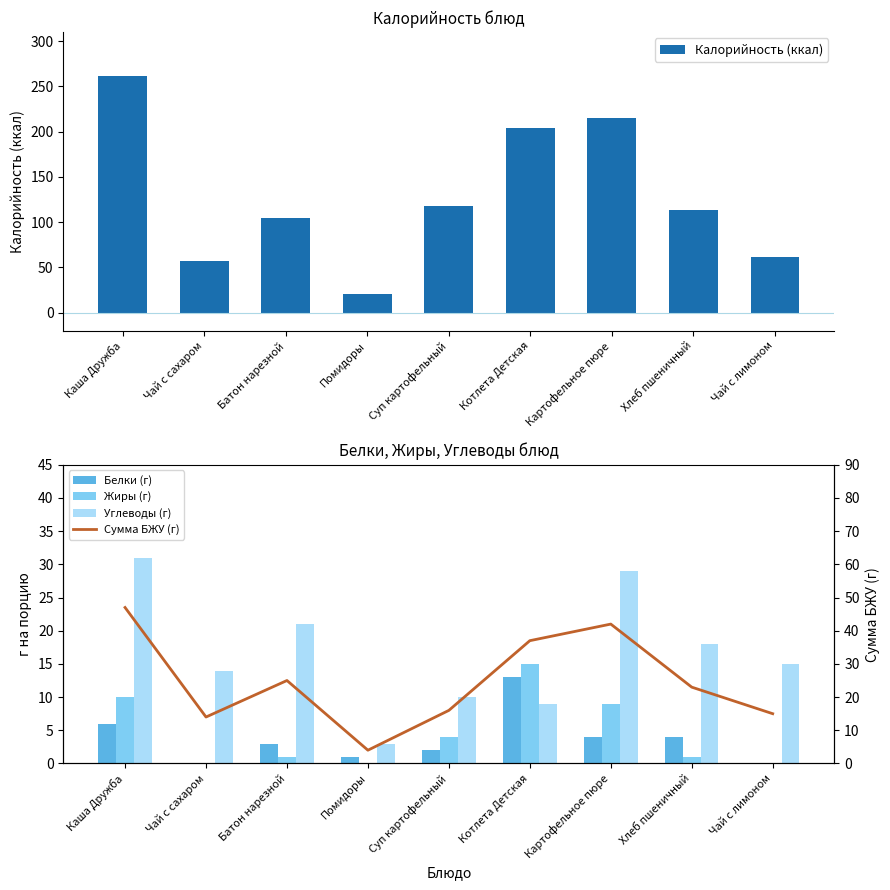

Between Котлета Детская and Хлеб пшеничный, which series saw the biggest shift?

Калорийность (ккал)